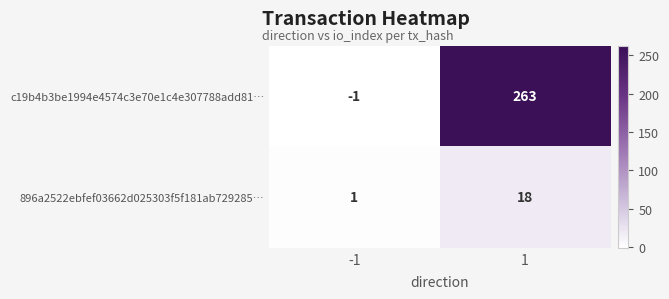

Read the c19b4b3be1994e4574c3e70e1c4e307788add81… value at 1, to the nearest 50.

250